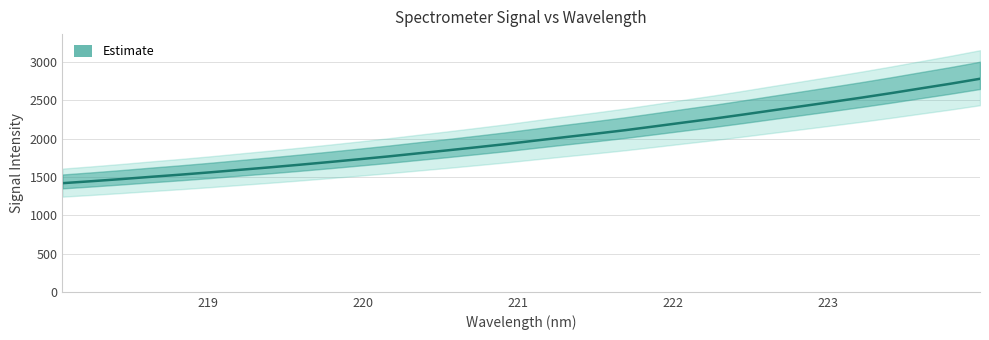

How many data points are above 1976?

16